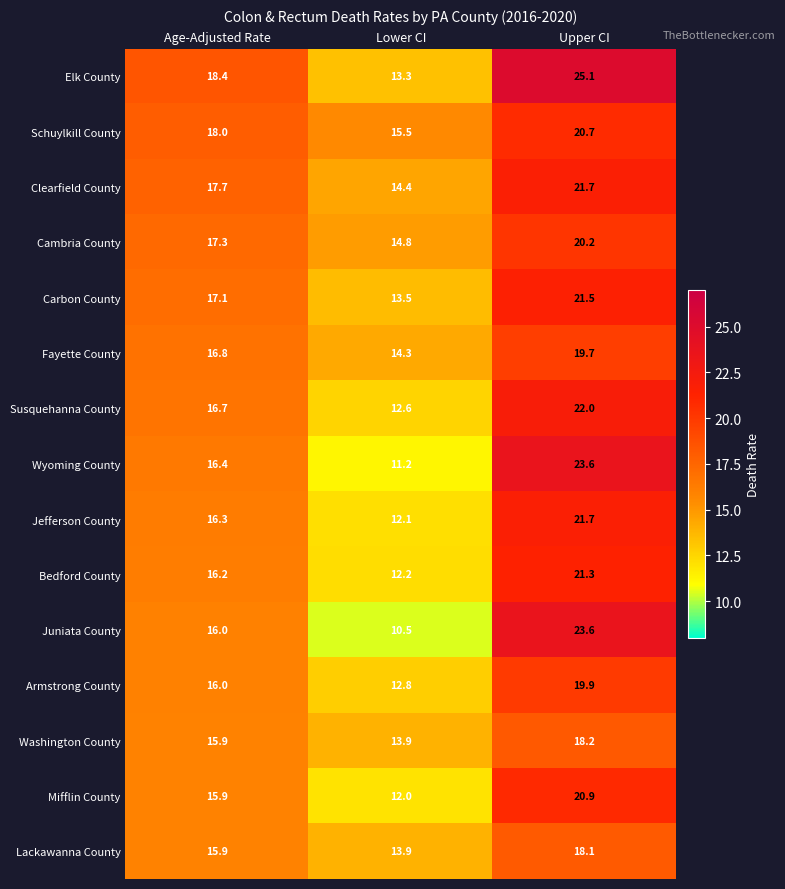

What is the sum of the Schuylkill County values at Lower CI and Upper CI?

36.2